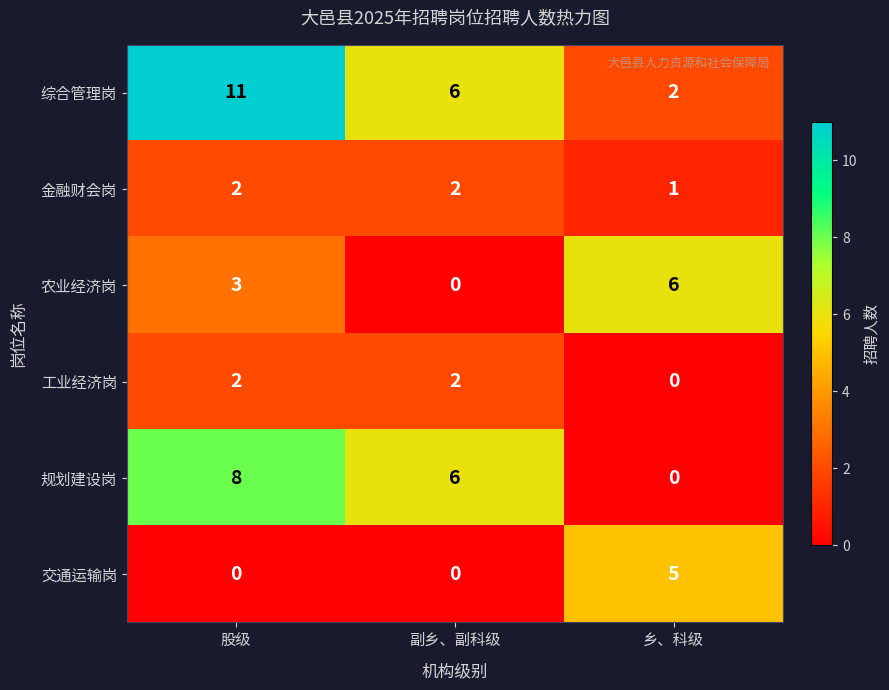

Which category has the highest value in the 规划建设岗 series?

股级